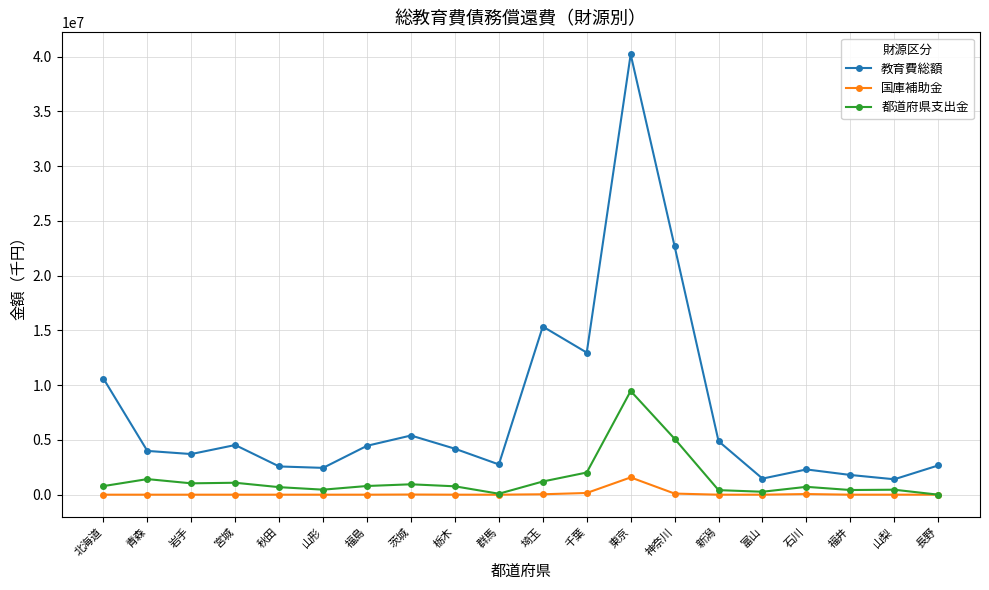

The 国庫補助金 series shows 0 at 群馬. True or false?

True